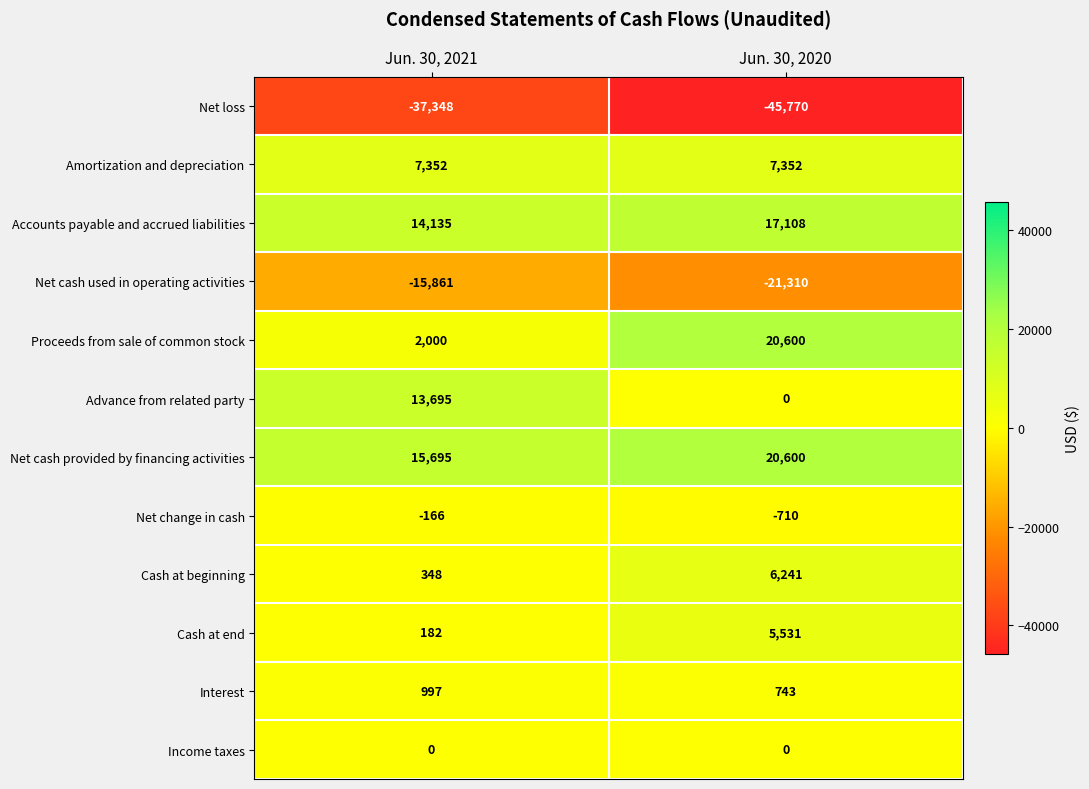

At which category is the sum across all series the highest?

Jun. 30, 2020